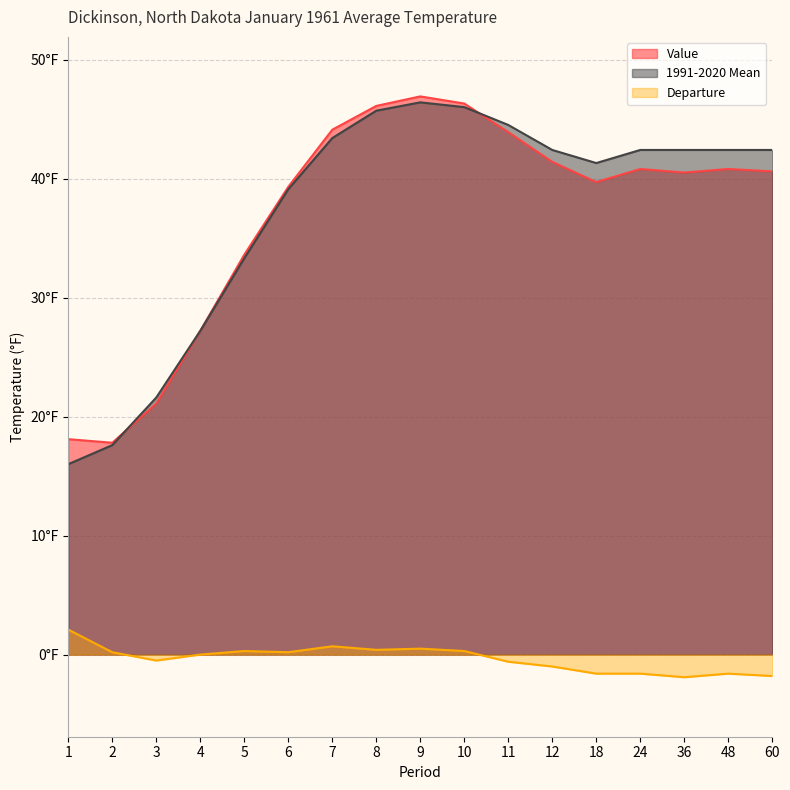

At which category does the chart reach its minimum across all series?

36